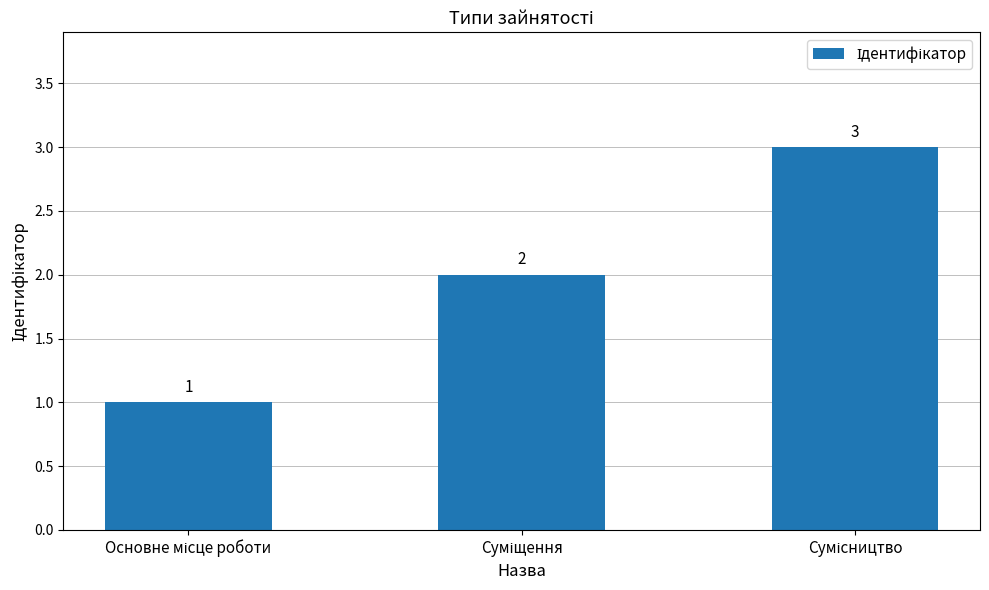

Count the values in the range 1 to 3.

3